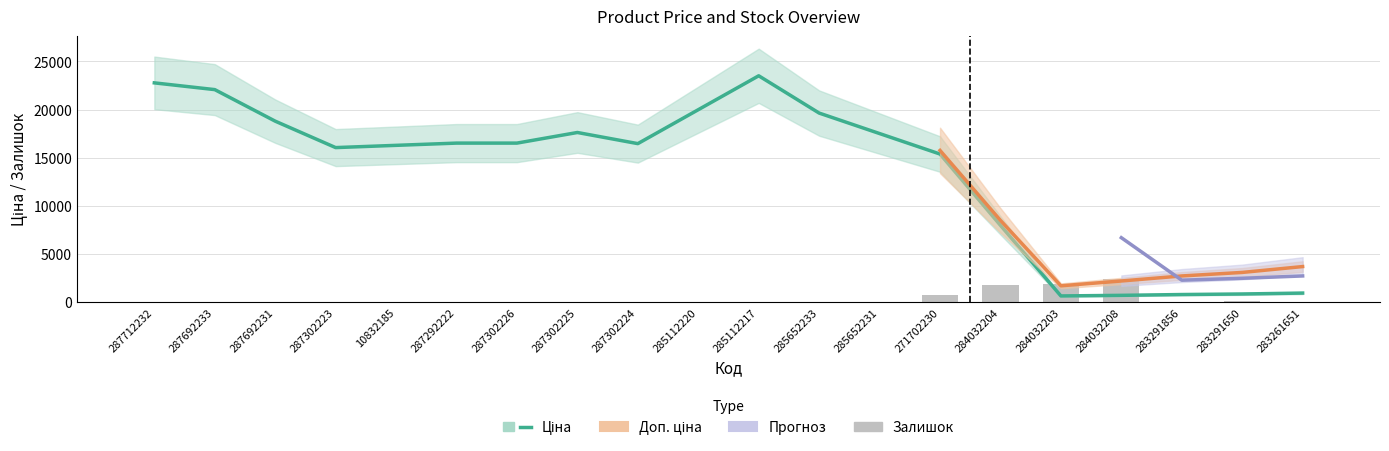

Between 285652231 and 283291650, which series saw the biggest shift?

Ціна